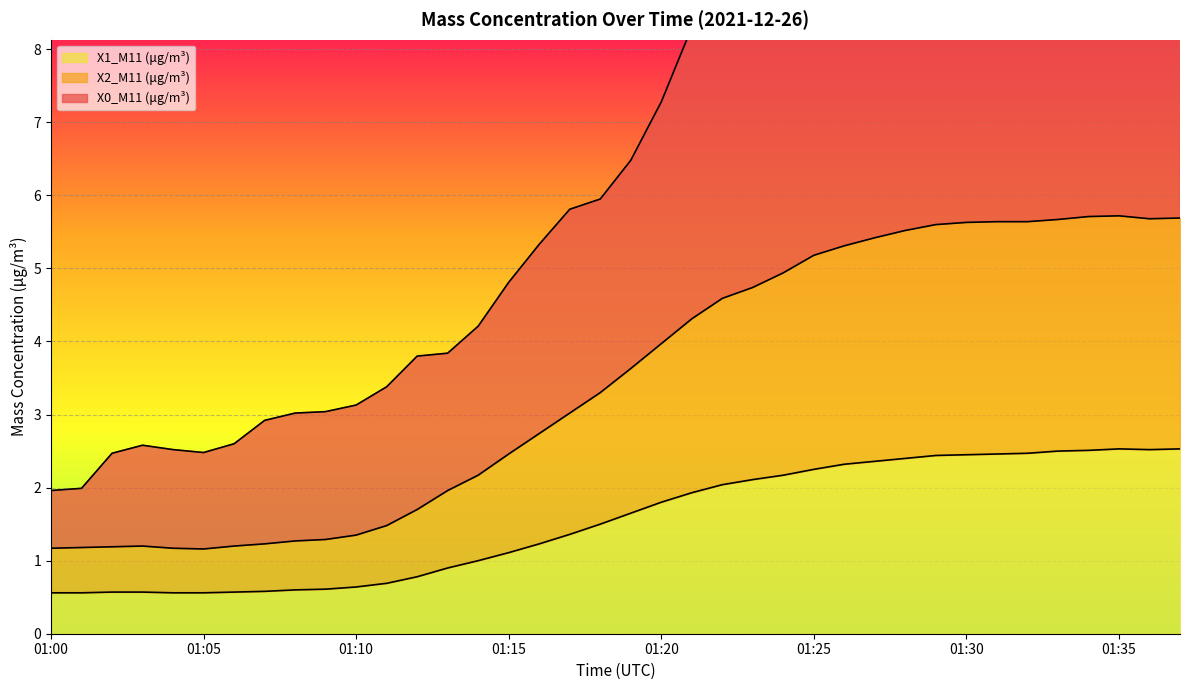

Where is X2_M11 (μg/m³) nearest to the value 3?

01:17